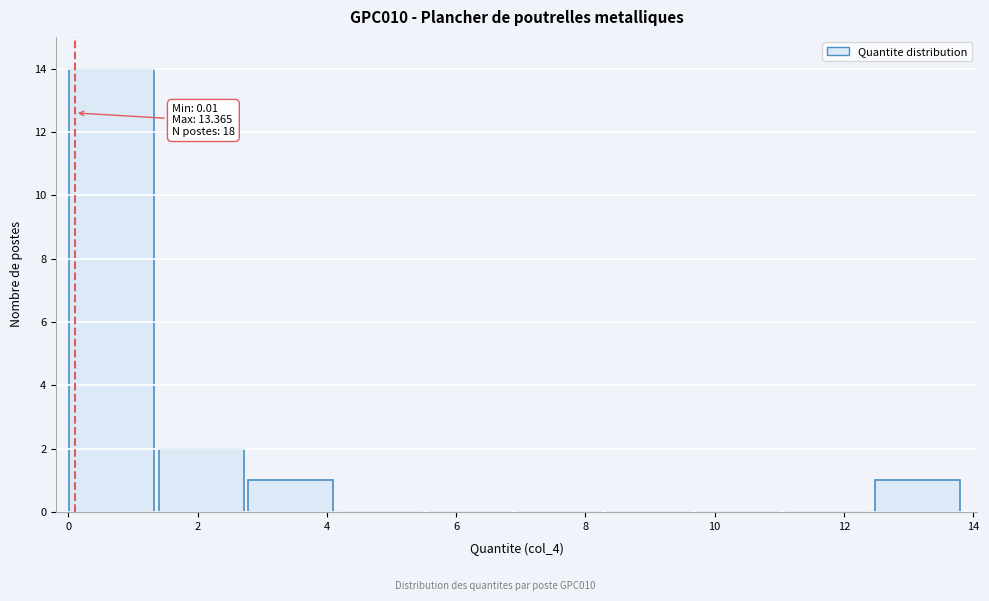

Over which range of the x-axis is the bar tallest?

0.0 to 1.4